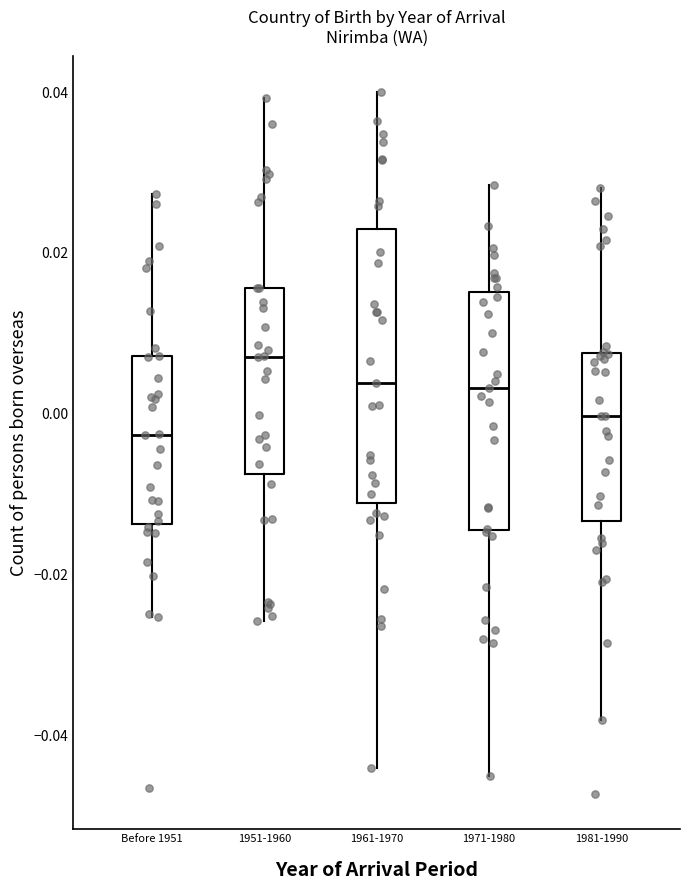

Where does the median line of the box for Before 1951 sit on the y-axis? The values are not printed on the chart, so give them approximately, as read against the axis.

-0.002